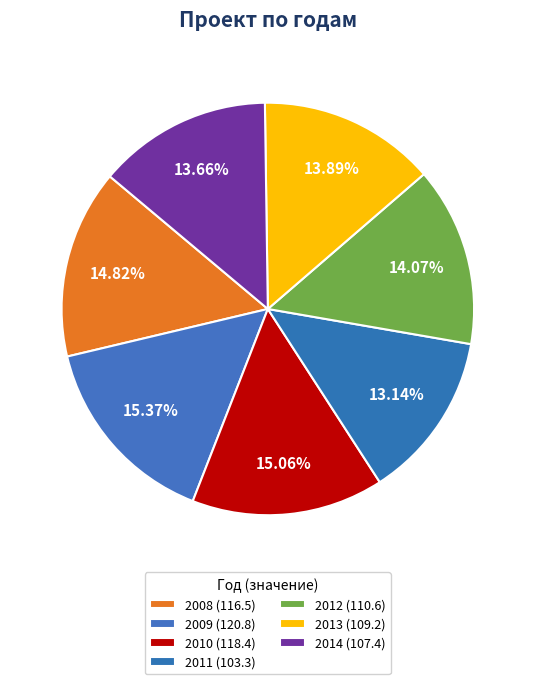

To the nearest percent, what percentage of the pie is 2012?

14%